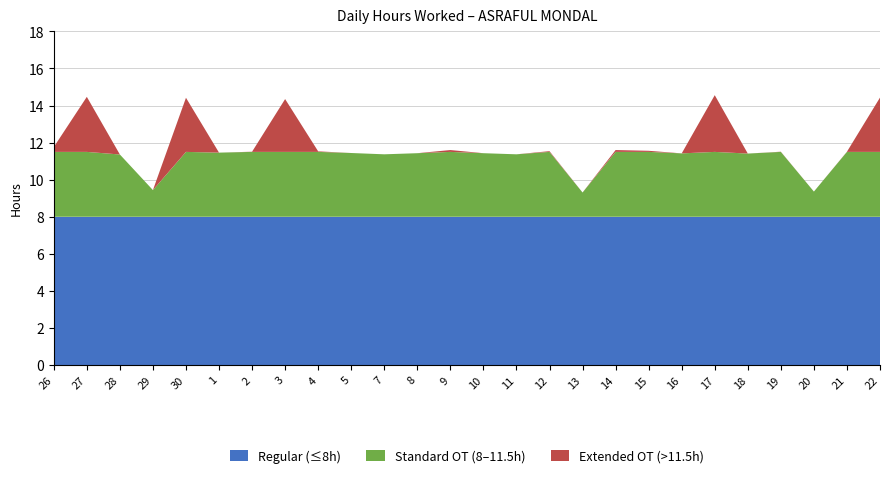

Reading left to right, what are all the values shown in this chart?

26=11.8	27=14.5	28=11.4	29=9.4	30=14.4	1=11.5	2=11.5	3=14.3	4=11.5	5=11.4	7=11.4	8=11.4	9=11.6	10=11.4	11=11.4	12=11.5	13=9.3	14=11.6	15=11.6	16=11.4	17=14.6	18=11.4	19=11.5	20=9.4	21=11.5	22=14.4